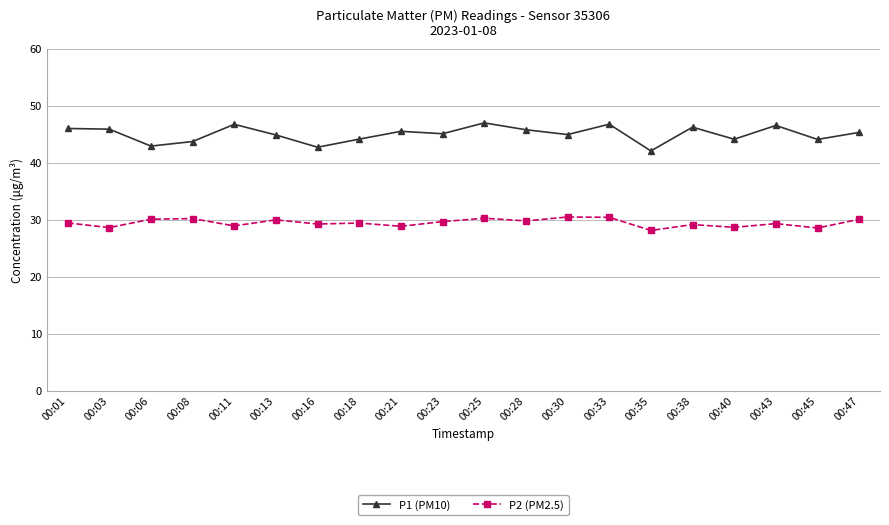

What is the total value across all series at 00:16?

72.0